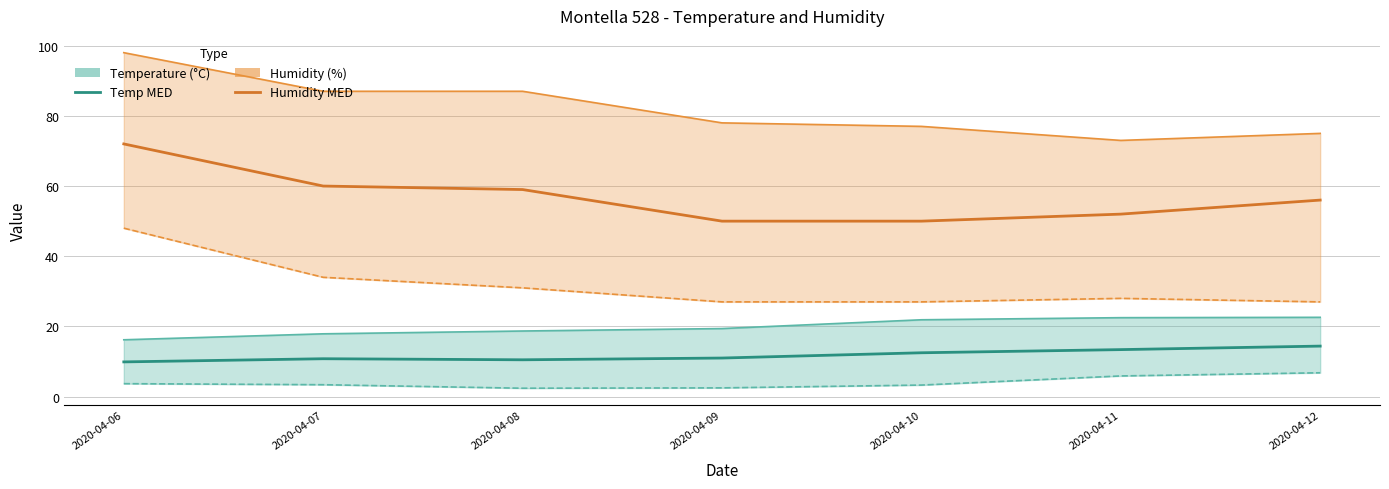

What is the minimum value for Temp MED?

9.9